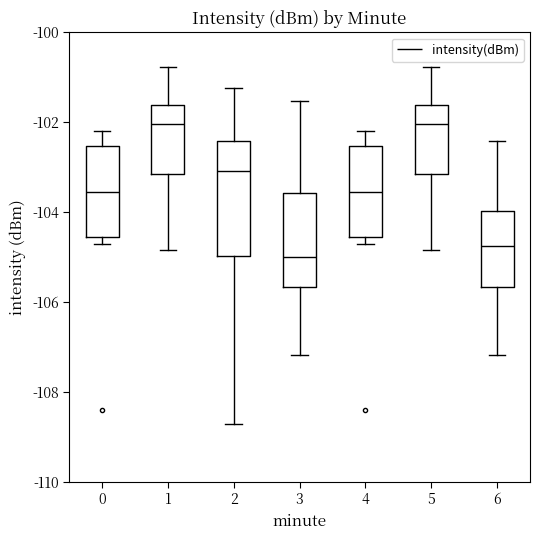

Where does the median line of the box at x = 3 sit on the y-axis? The values are not printed on the chart, so give them approximately, as read against the axis.

-105.0